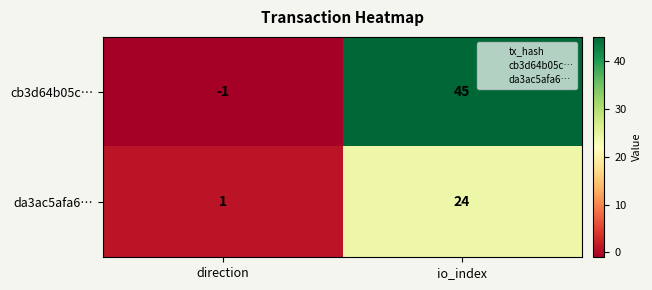

Reading left to right, extract all data points from this chart.

cb3d64b05c…: -1	45
da3ac5afa6…: 1	24